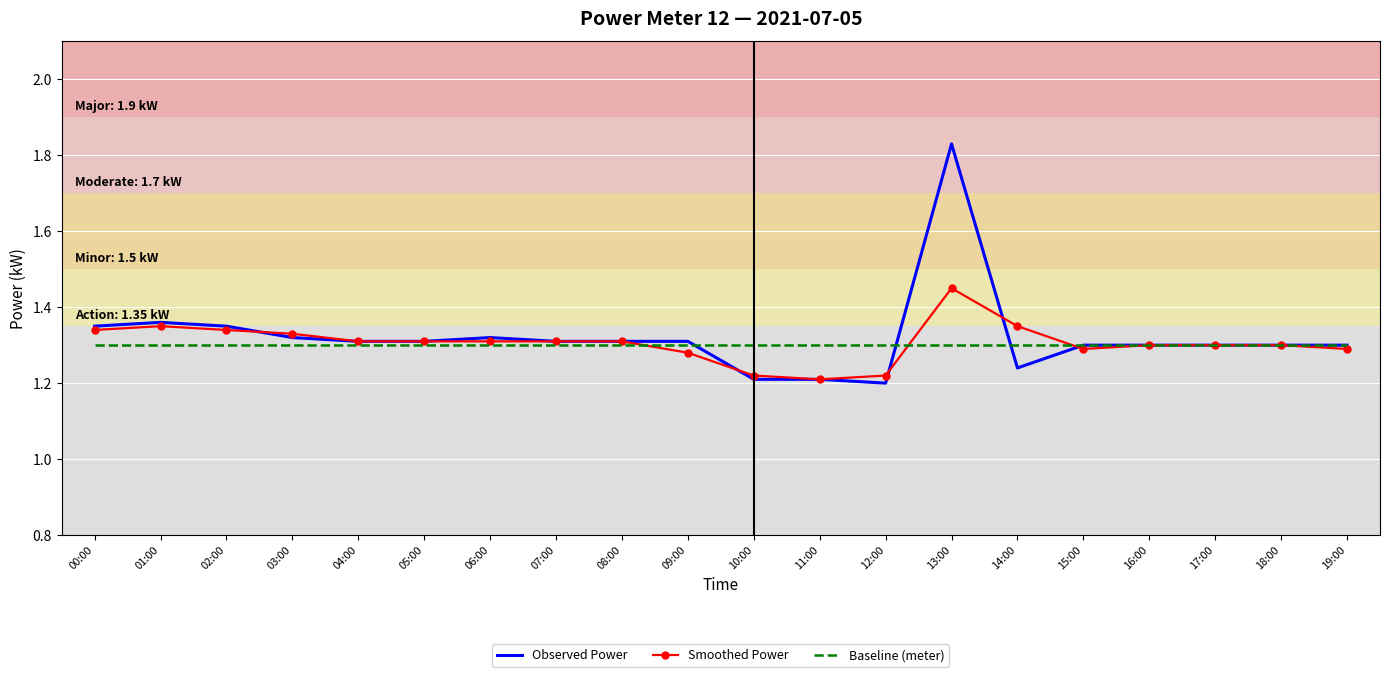

At which category does the chart reach its peak across all series?

13:00